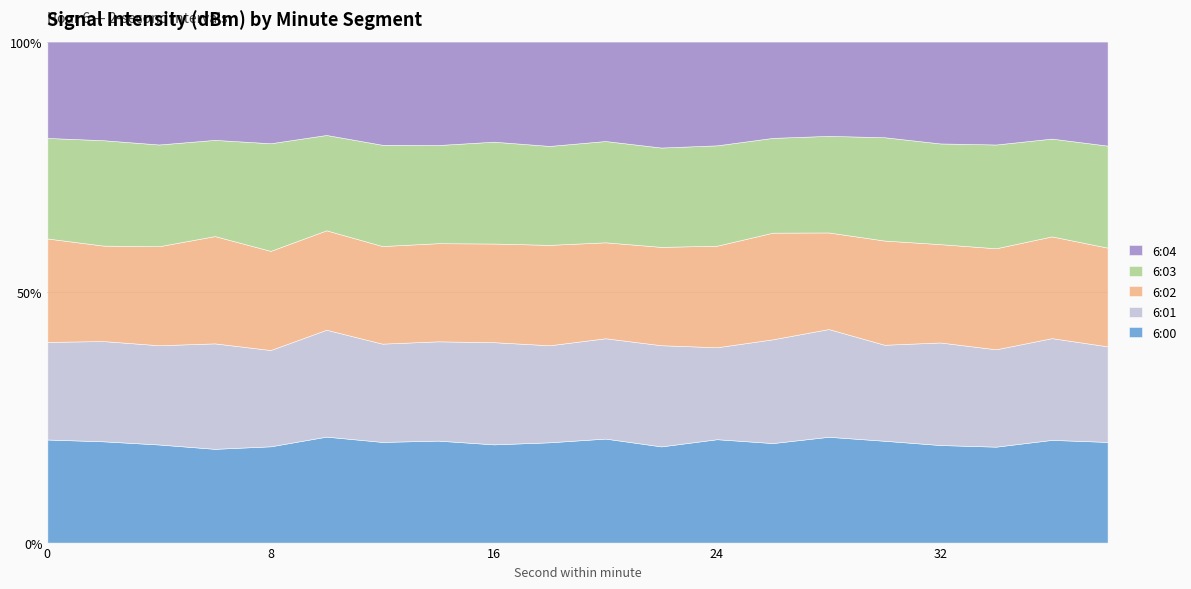

What is the average value of the 6:00 series?

20.0